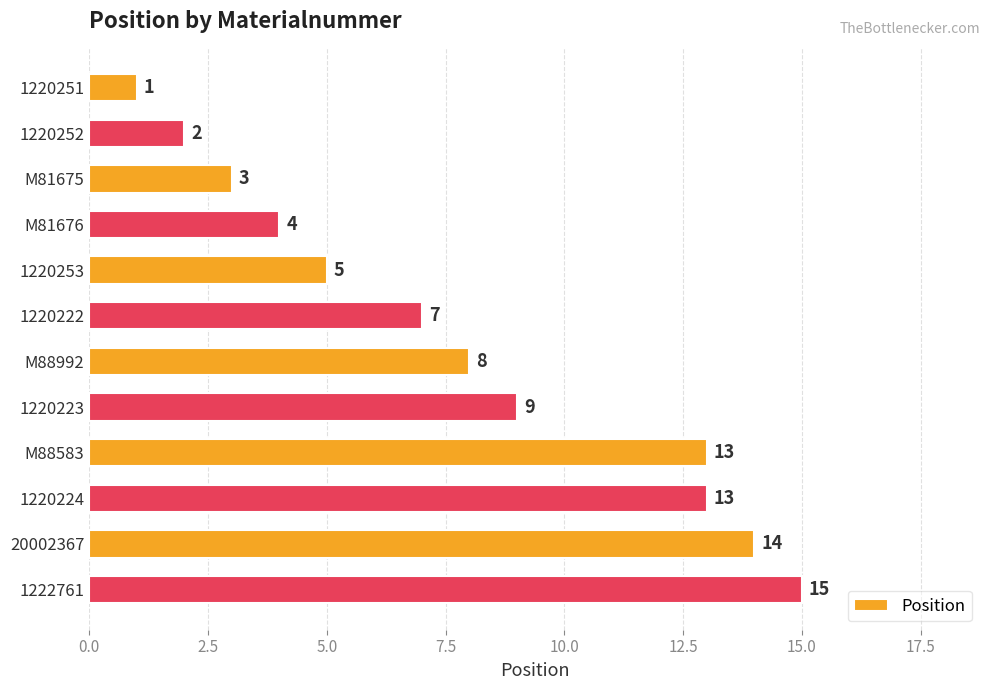

What position from the top is M81675?

3